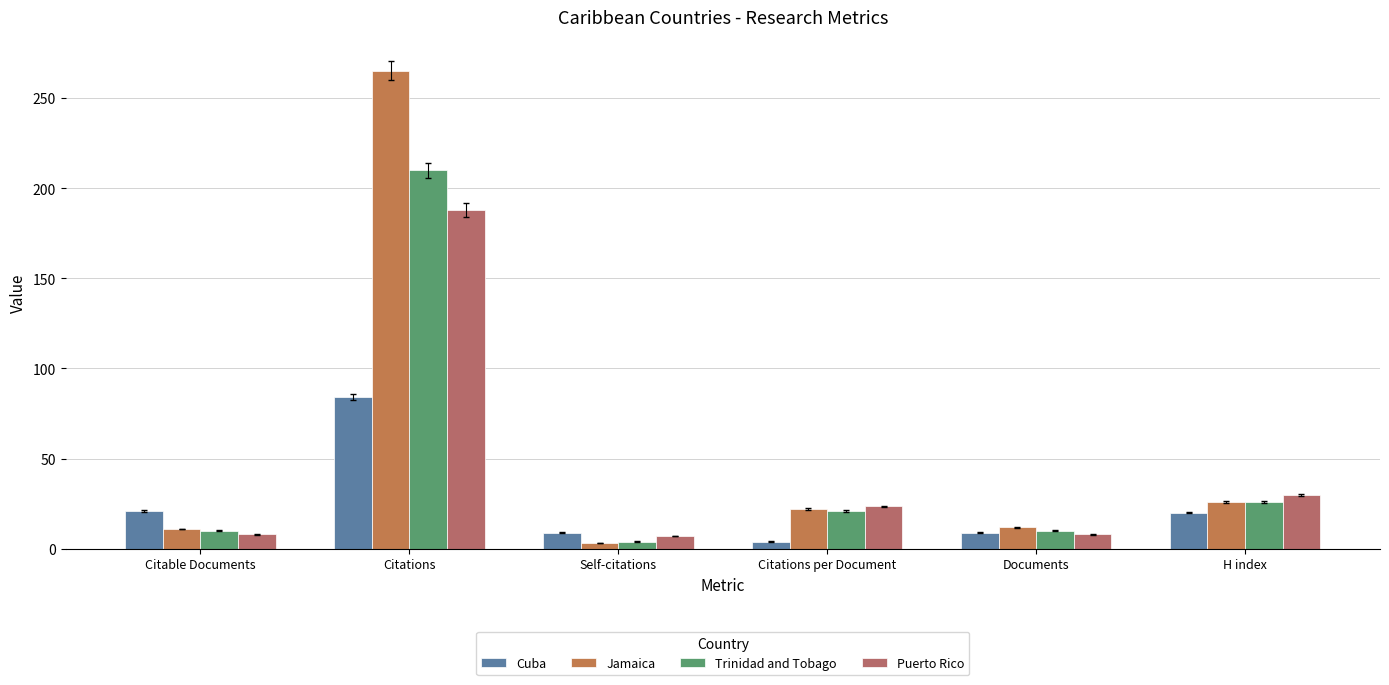

Is it true that Trinidad and Tobago equals 8.5 at H index?

False